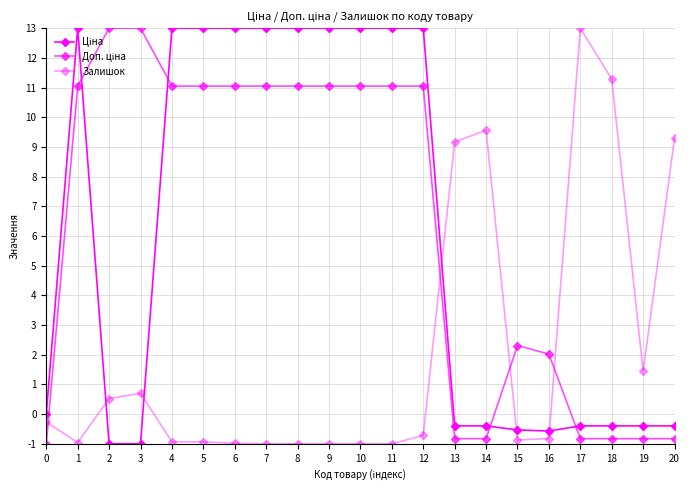

How many values in Залишок are below zero?

13